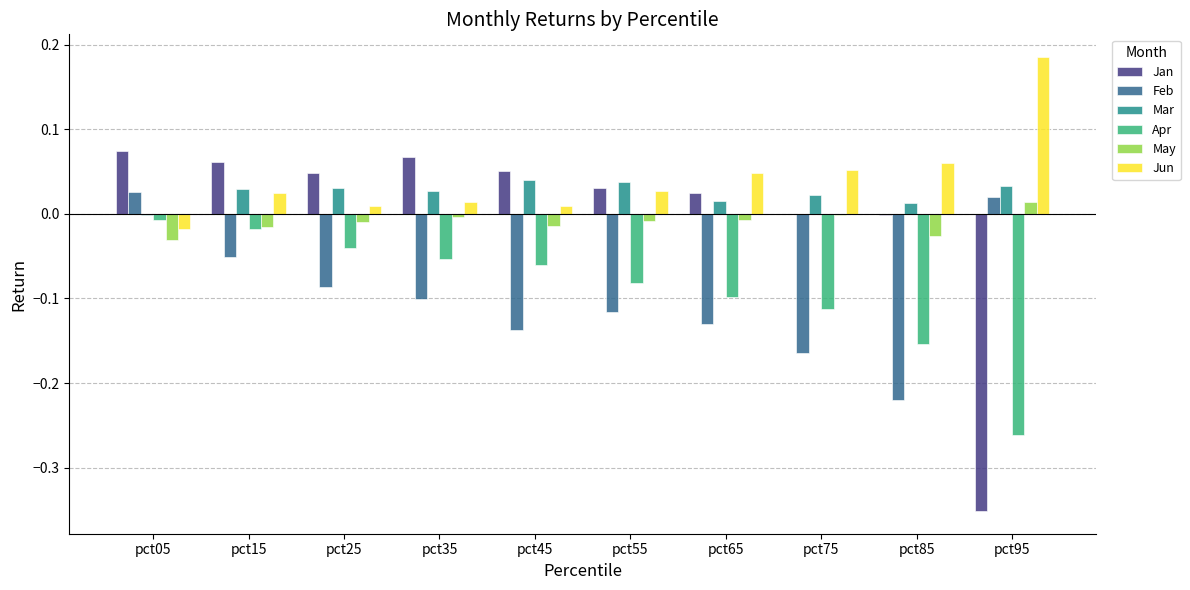

The value of Mar at pct85 is 0.0. True or false?

True